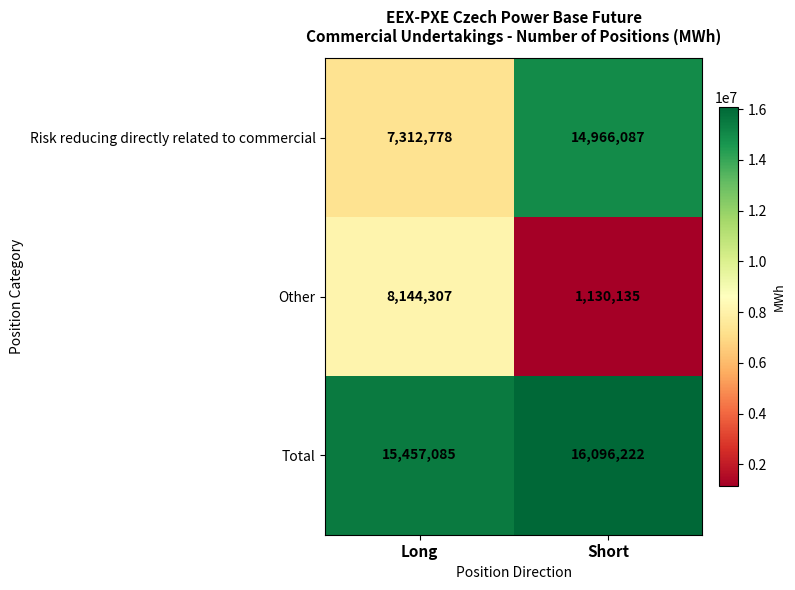

At Long, list the series in order from largest to smallest.

Total, Other, Risk reducing directly related to commercial